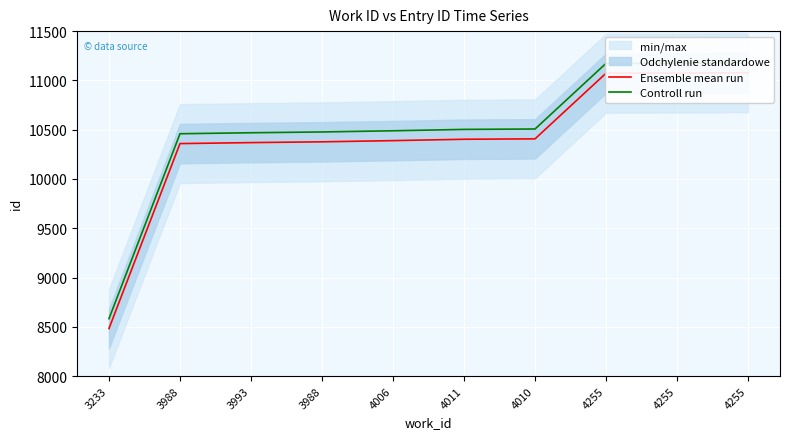

What is the difference between the Controll run values at 4255 and 4255?

4